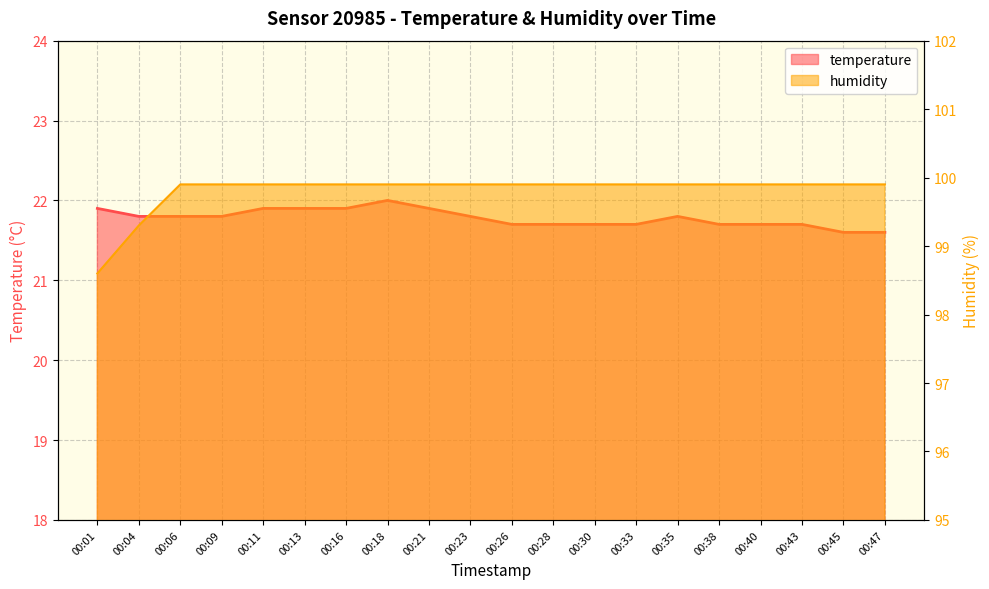

How many lines are shown in the chart?

2